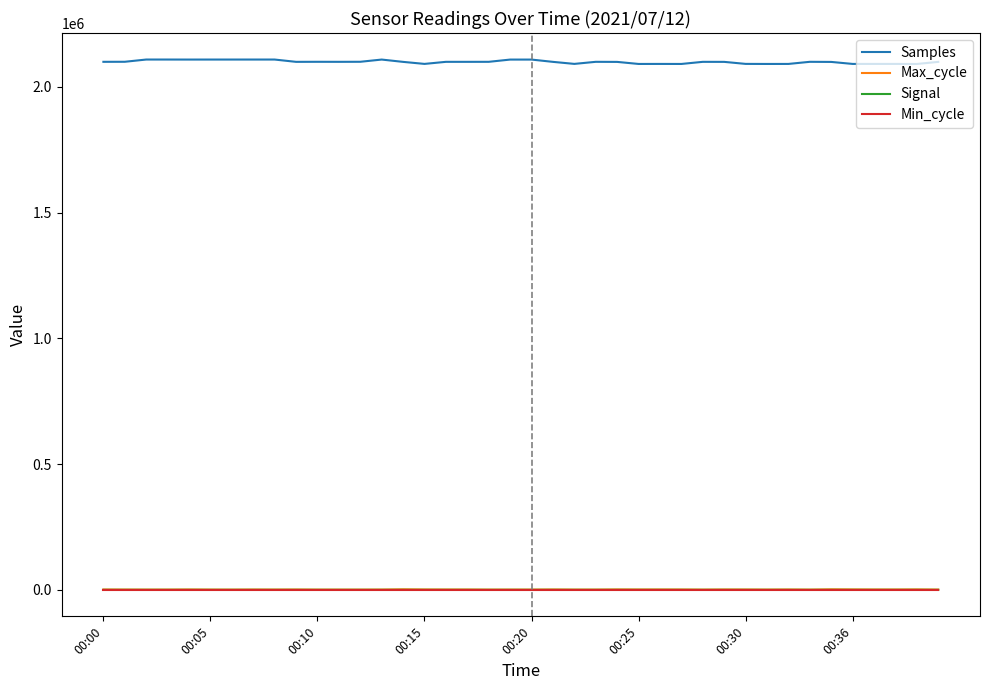

How many categories are shown in the chart?

40